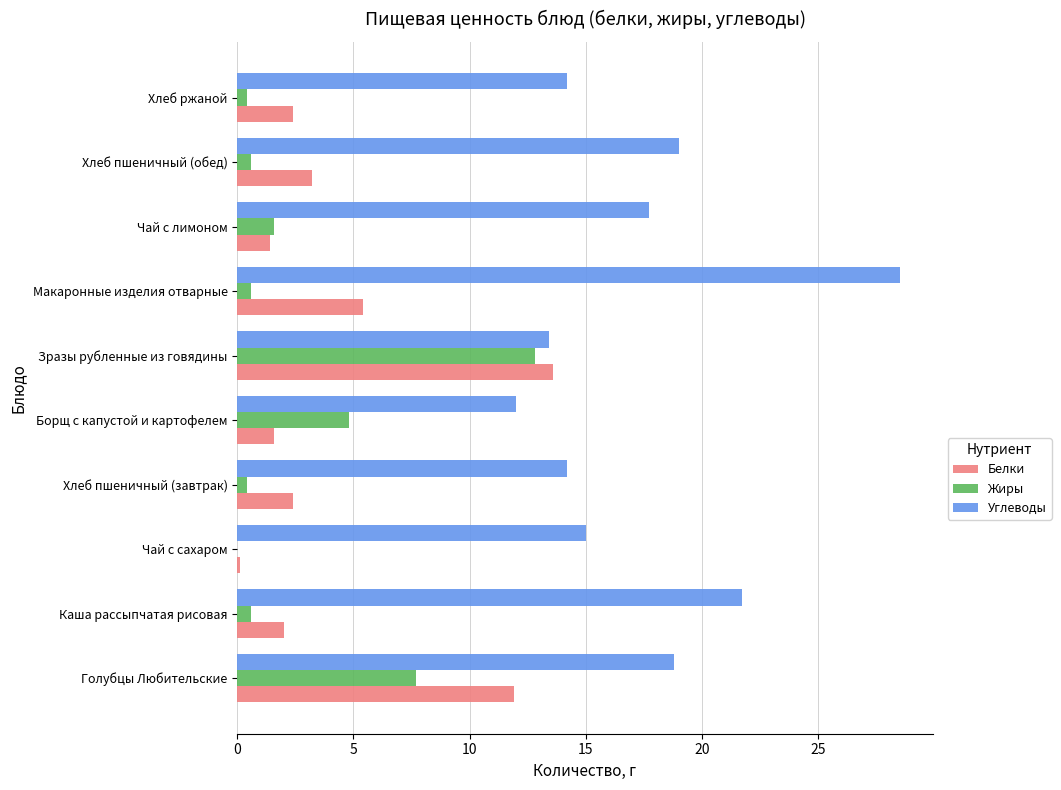

At which label does Жиры reach its peak?

Зразы рубленные из говядины